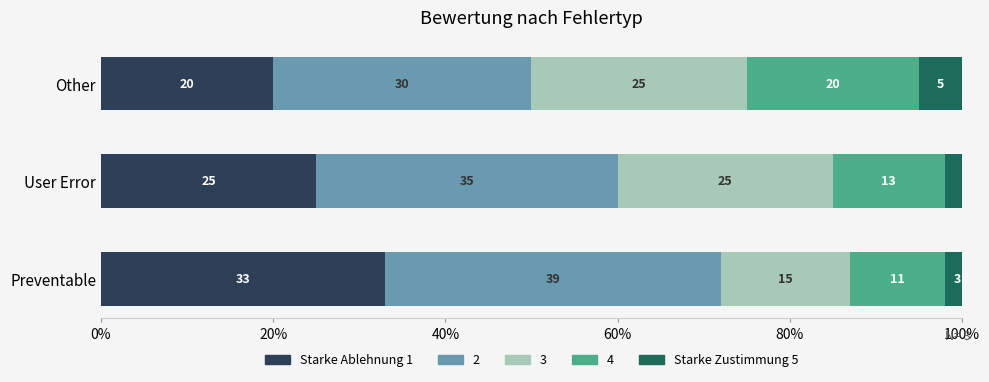

What is the sum of the Starke Ablehnung 1 values at Preventable and User Error?

58